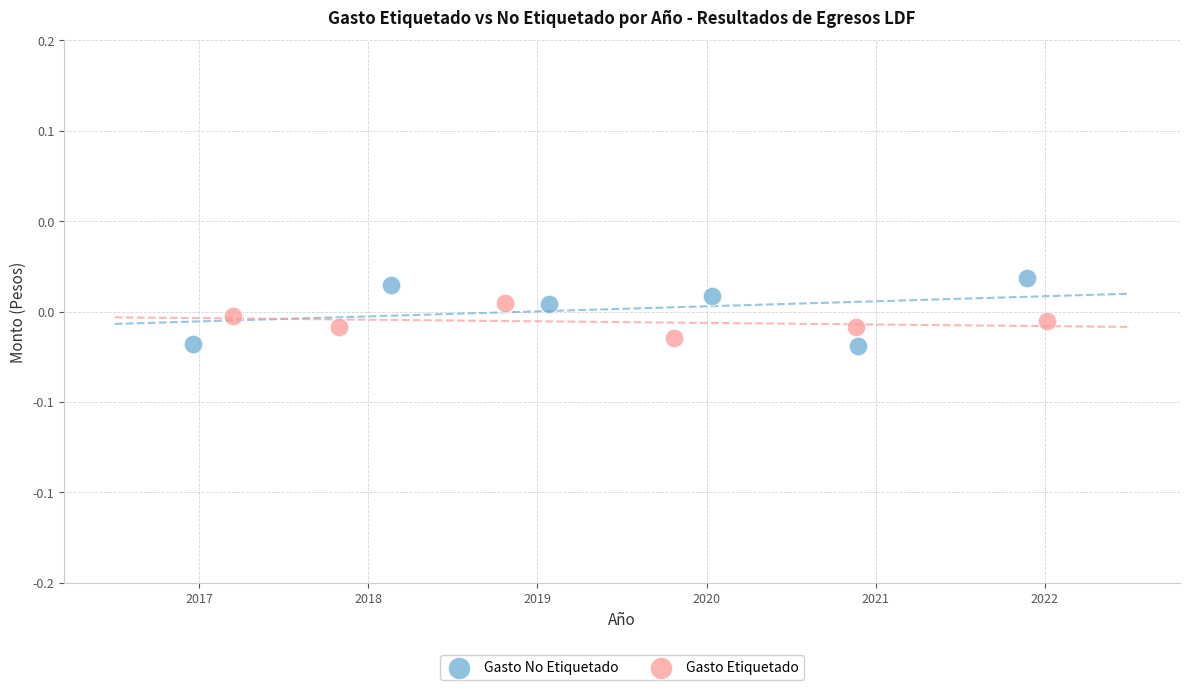

Which series reaches the minimum Y coordinate?

Gasto No Etiquetado